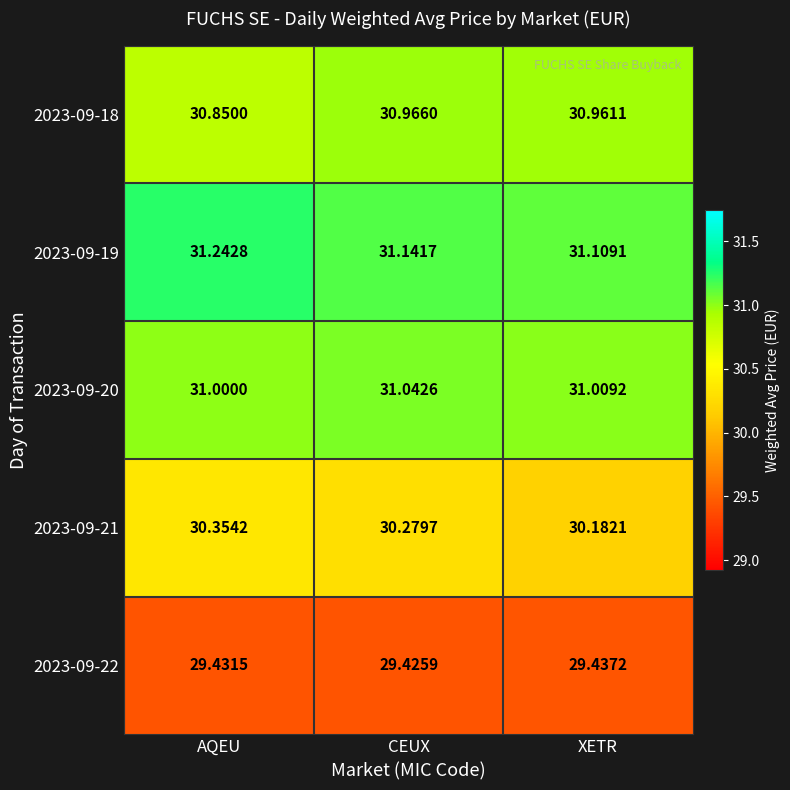

List the labels in order of 2023-09-21 value, smallest first.

XETR, CEUX, AQEU